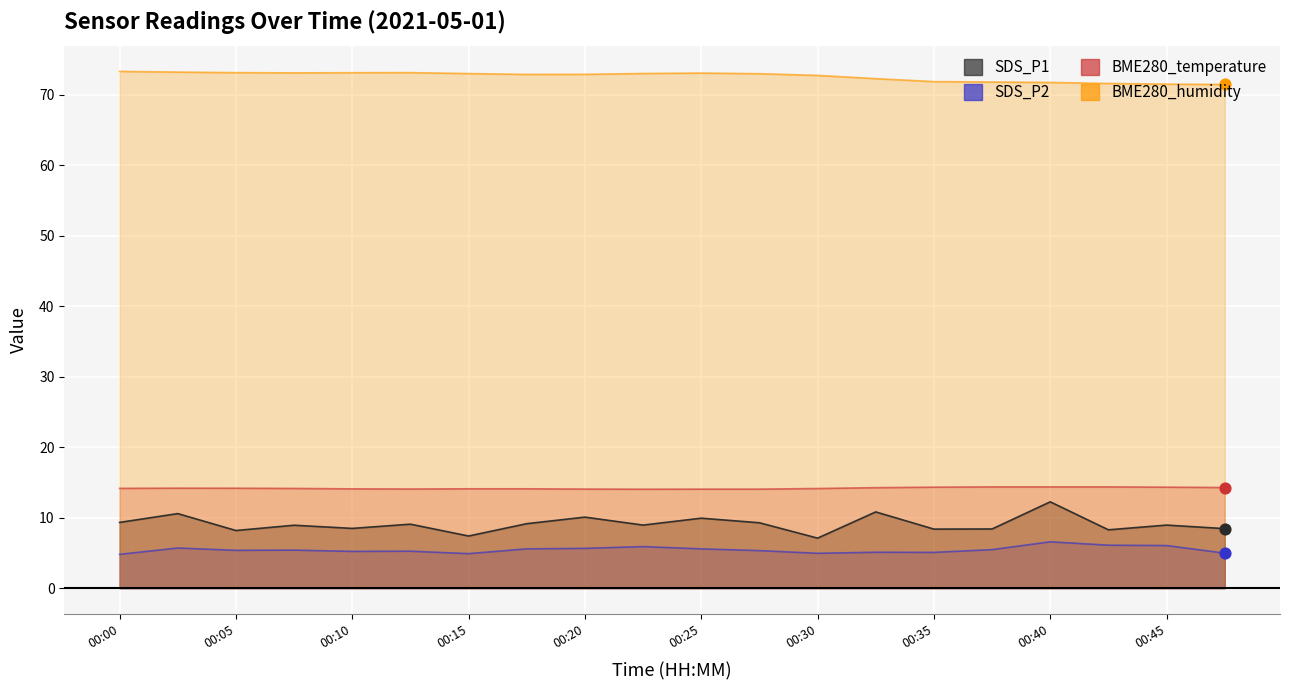

What are all the series names shown in the legend?

SDS_P1, SDS_P2, BME280_temperature, BME280_humidity